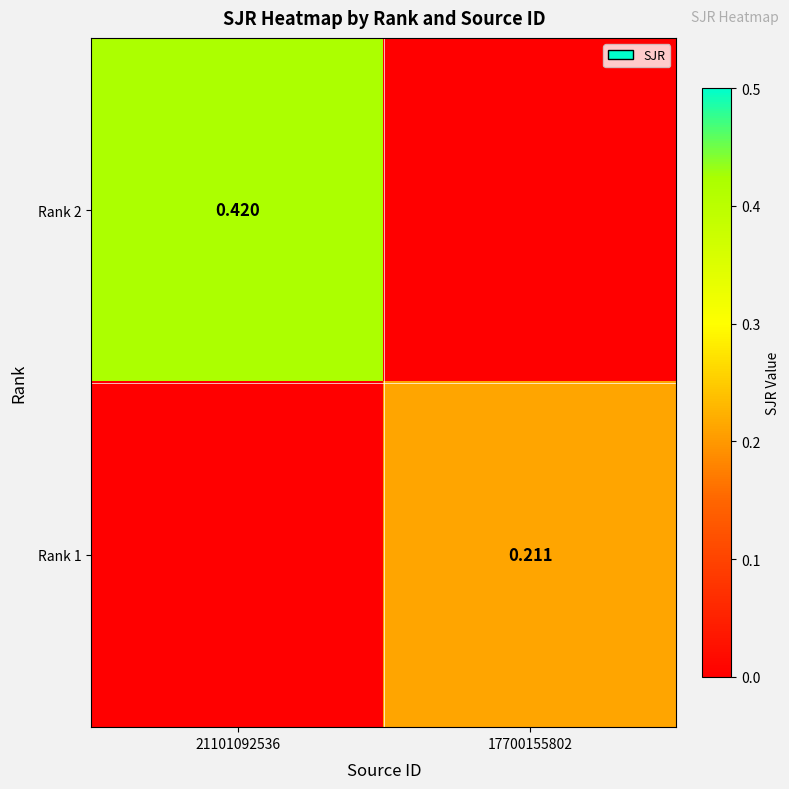

Is the value of Rank 2 at 21101092536 greater than the value of Rank 1 at 17700155802?

Yes